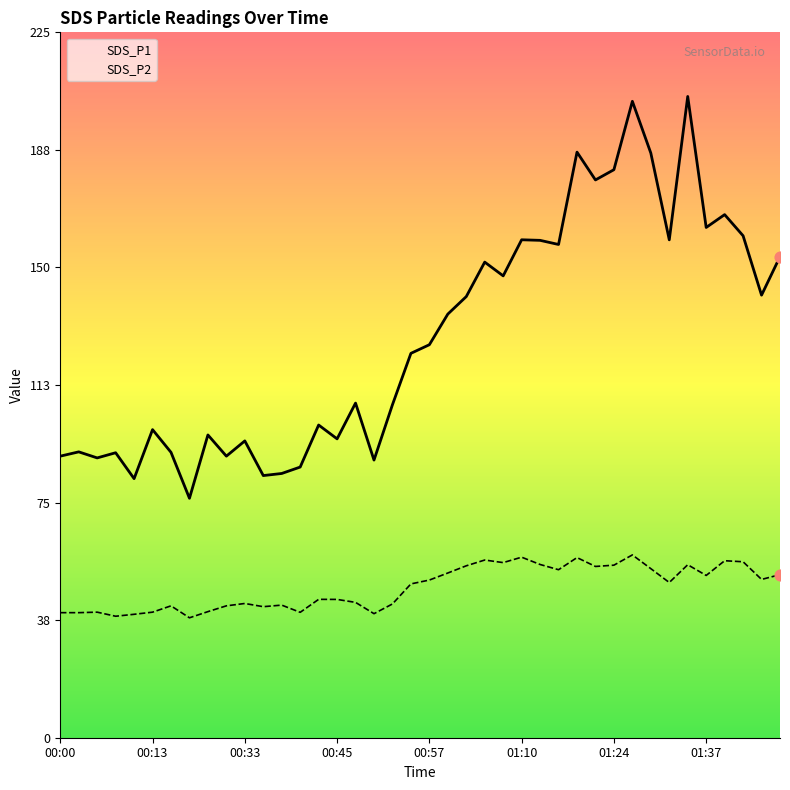

What is the total value across all series at 00:13?

138.4